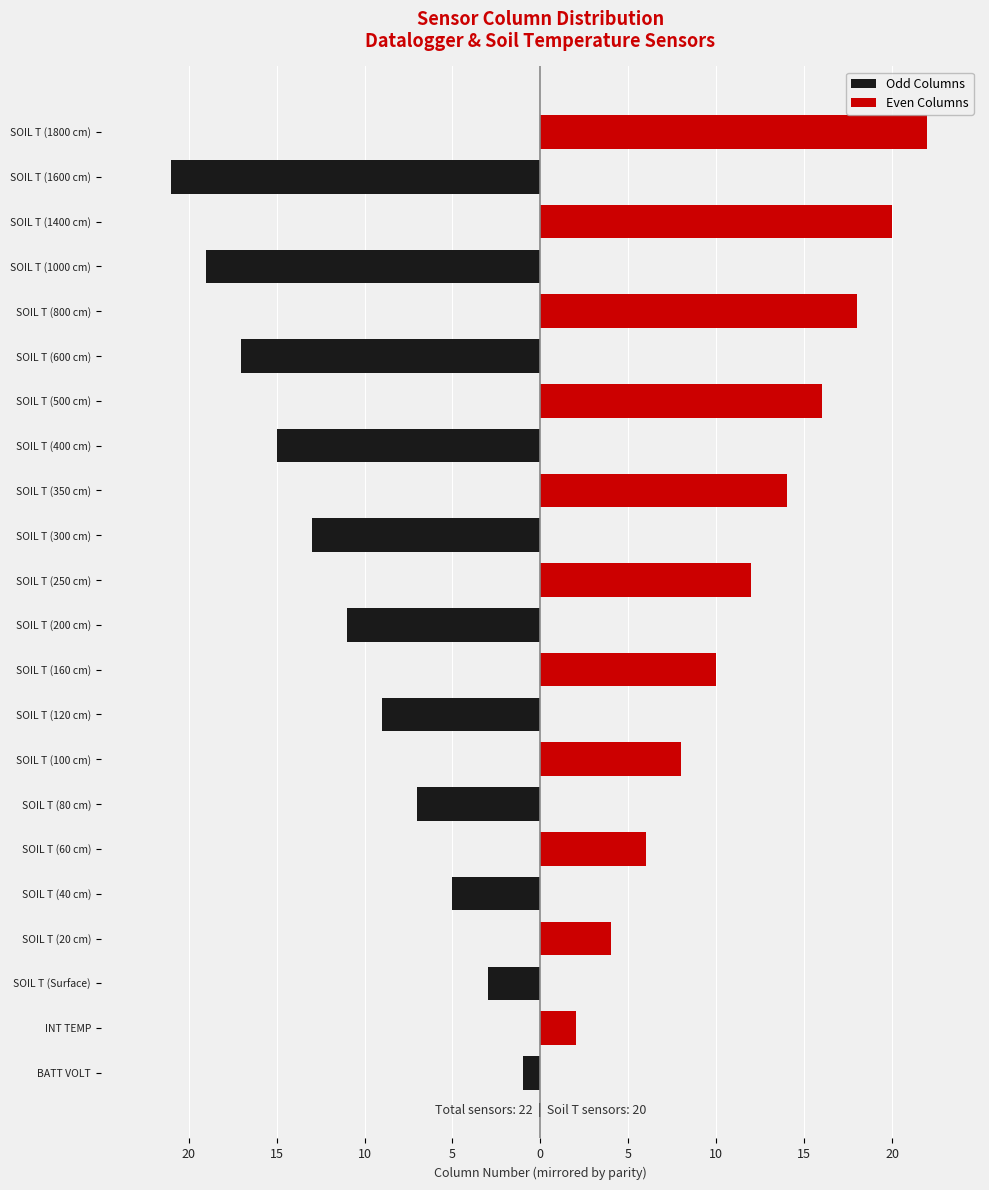

Which series has the largest range (max minus min)?

Even Columns